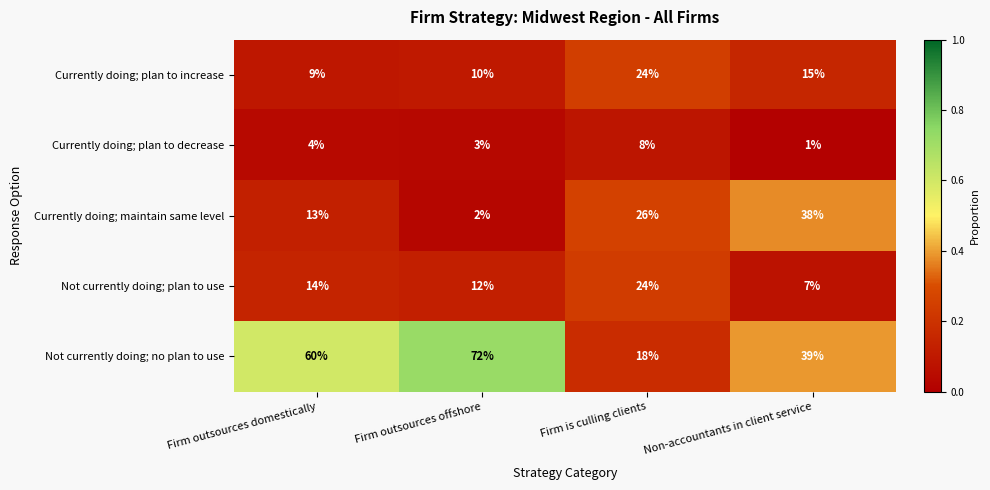

Is it true that Currently doing; plan to increase equals 4 at Firm outsources offshore?

False